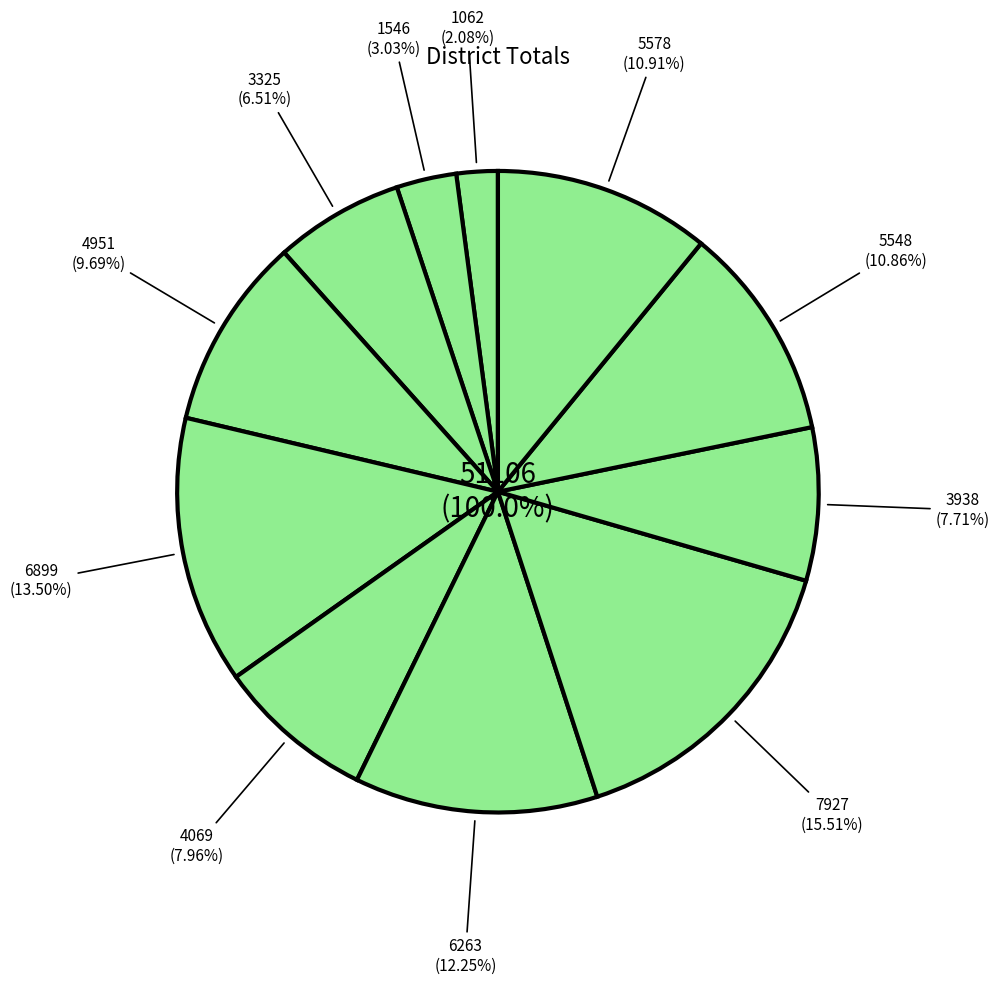

How many segments does this pie chart have?

11